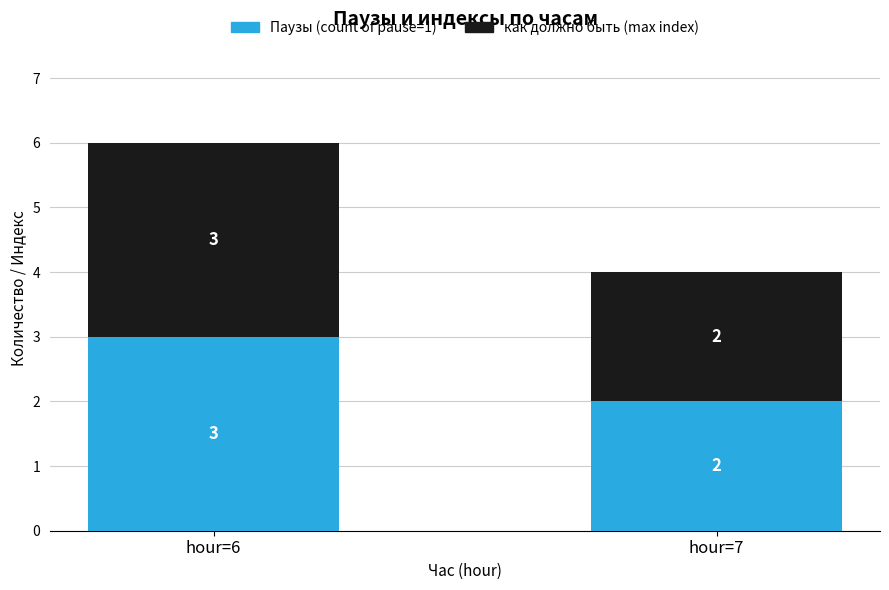

What is the sum of the Паузы (count of pause=1) values at hour=7 and hour=6?

5